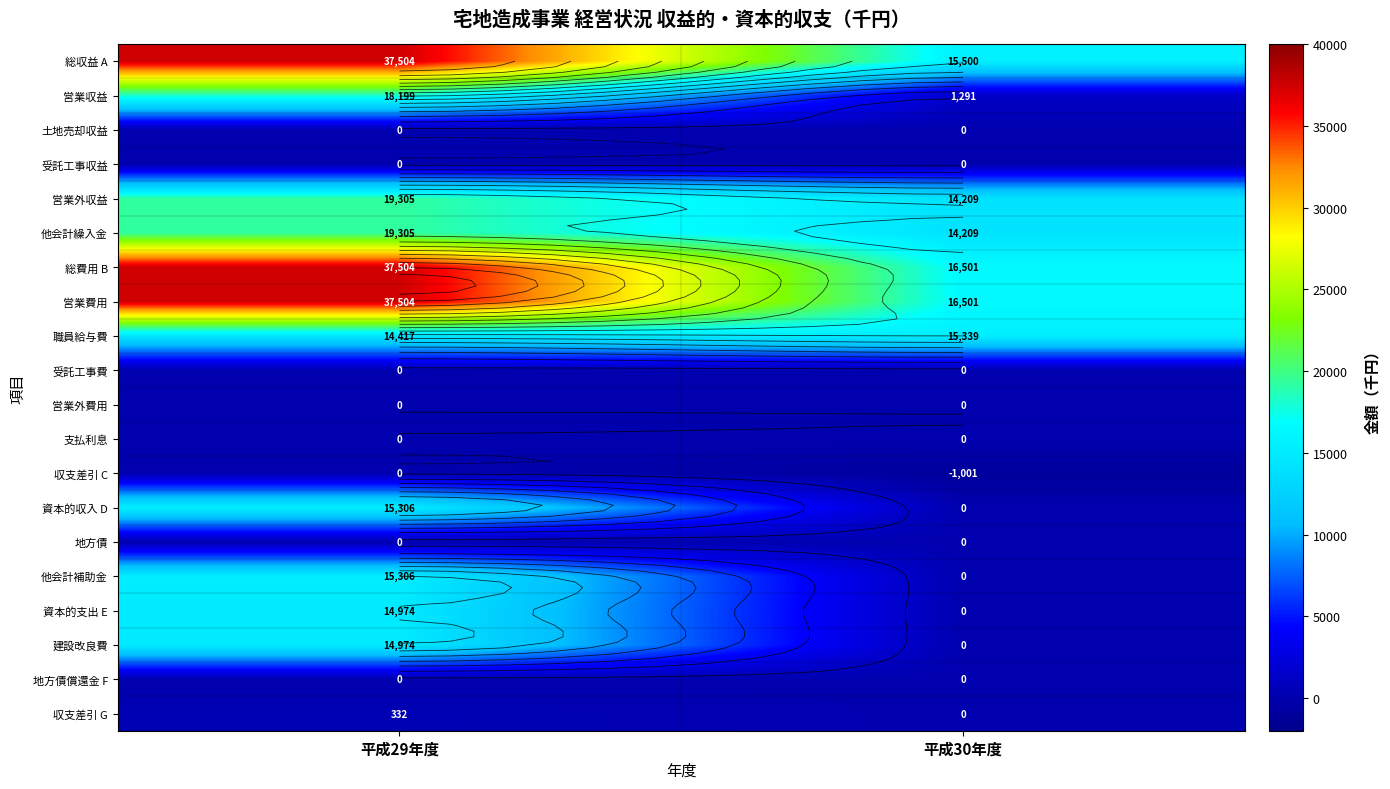

What is the sum of the 総費用 B values at 平成30年度 and 平成29年度?

54005